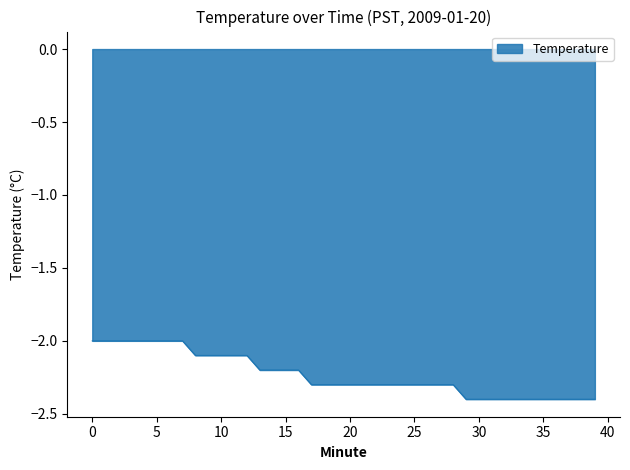

What is the difference between the maximum and second lowest values?

0.4